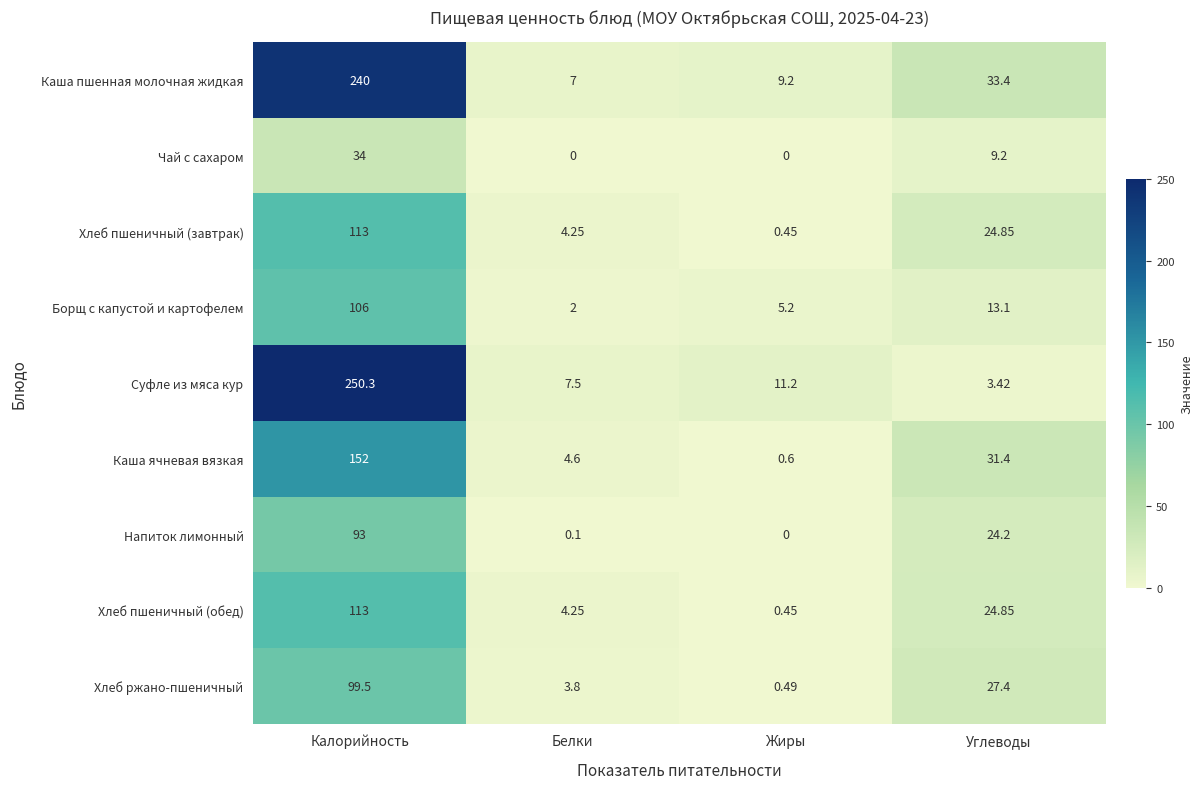

Which category has the highest value across all series?

Калорийность